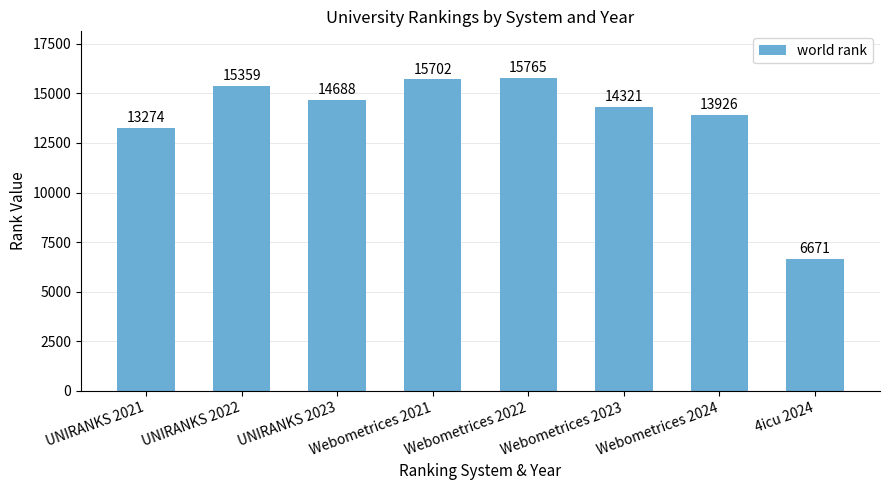

The value at UNIRANKS 2022 is 15359. True or false?

True